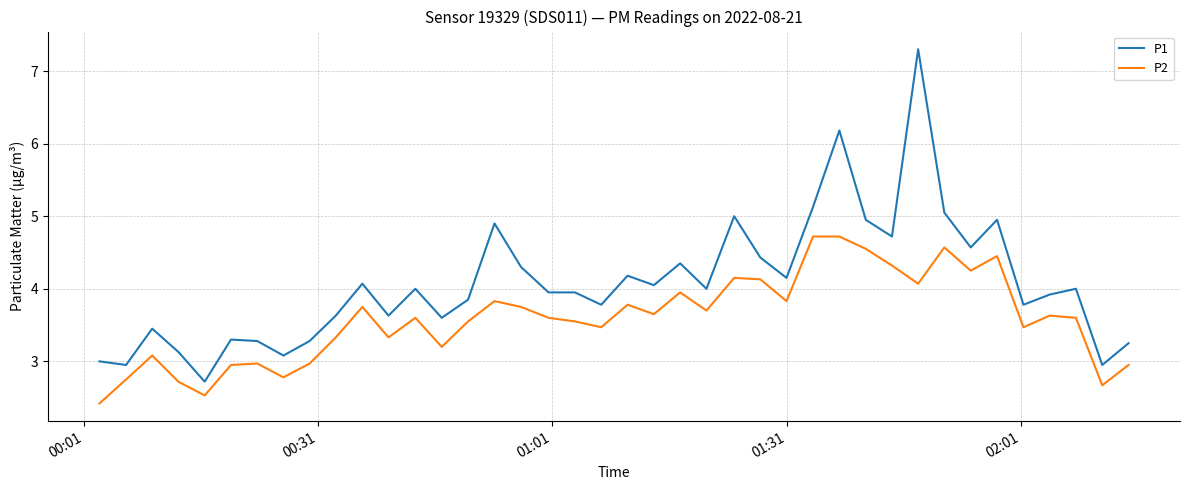

What is the difference between the second highest and minimum values in the P2 series?

2.3